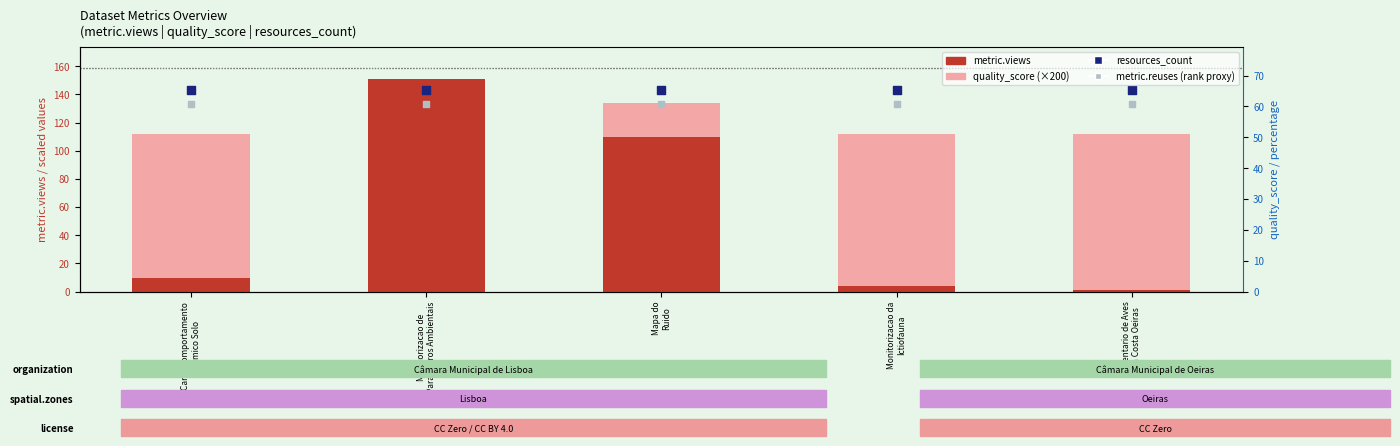

Which series has the widest spread of Y values?

metric.views